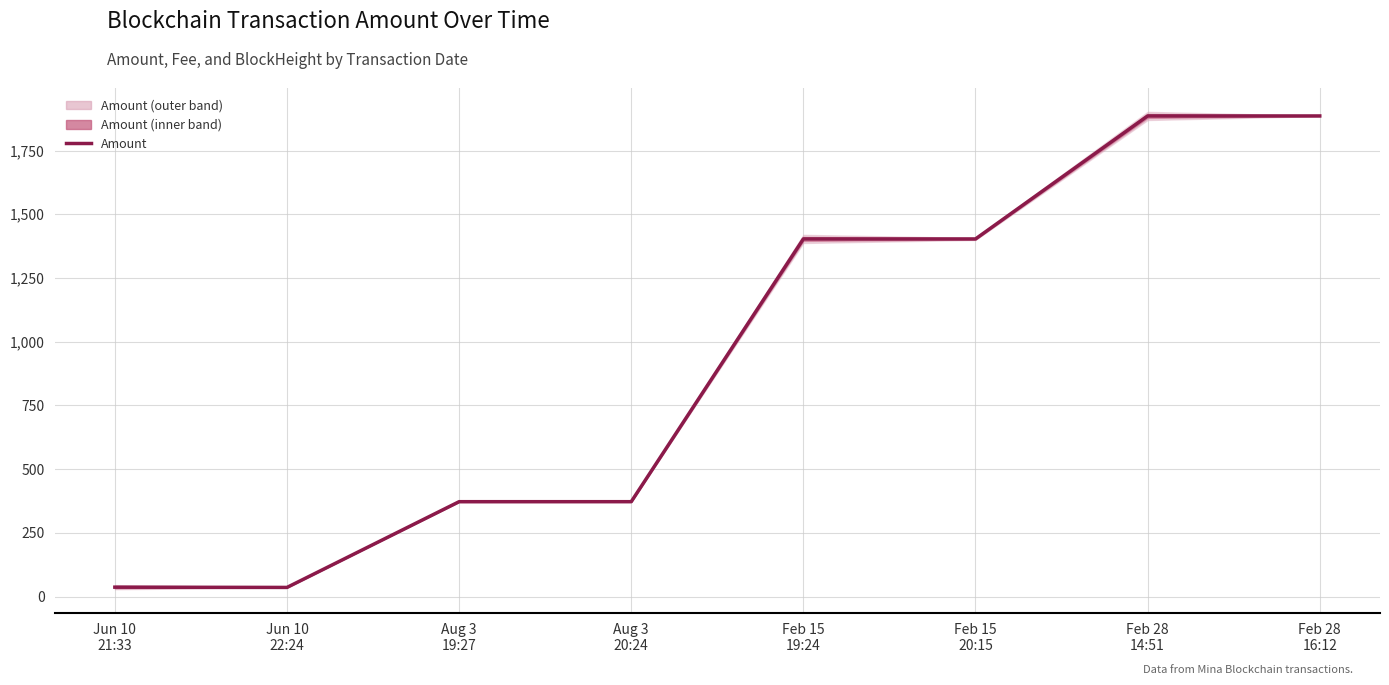

Rank the categories by value from lowest to highest.

Jun 10
22:24, Jun 10
21:33, Aug 3
20:24, Aug 3
19:27, Feb 15
20:15, Feb 15
19:24, Feb 28
16:12, Feb 28
14:51